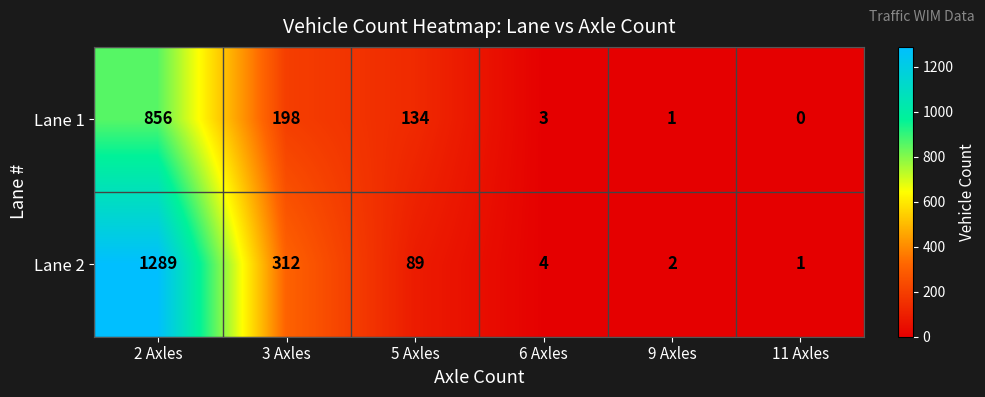

At which label is Lane 2 closest to 645?

3 Axles